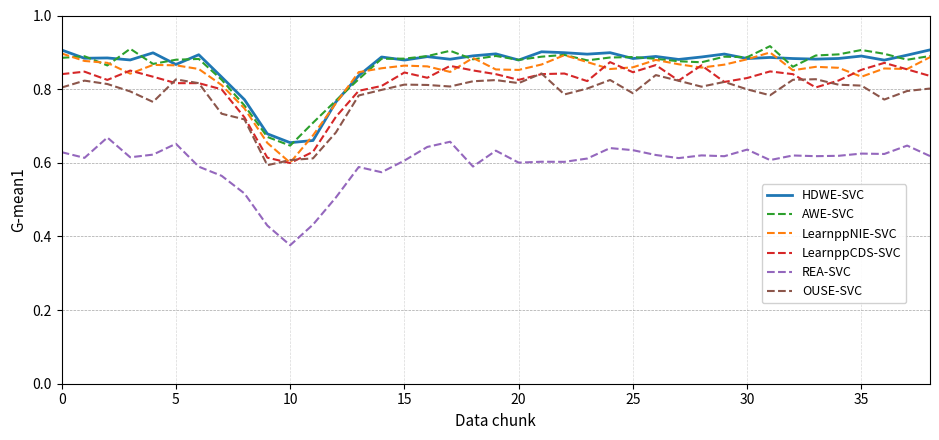

True or false: REA-SVC and HDWE-SVC cross at least once.

False